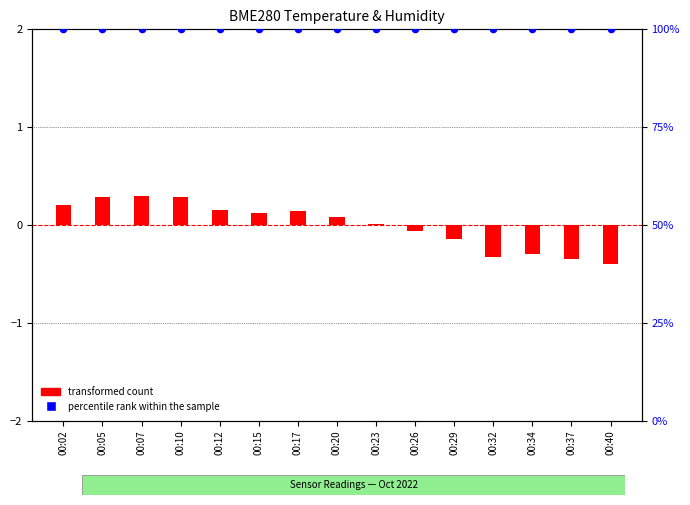

At which category is the sum across all series the highest?

00:07